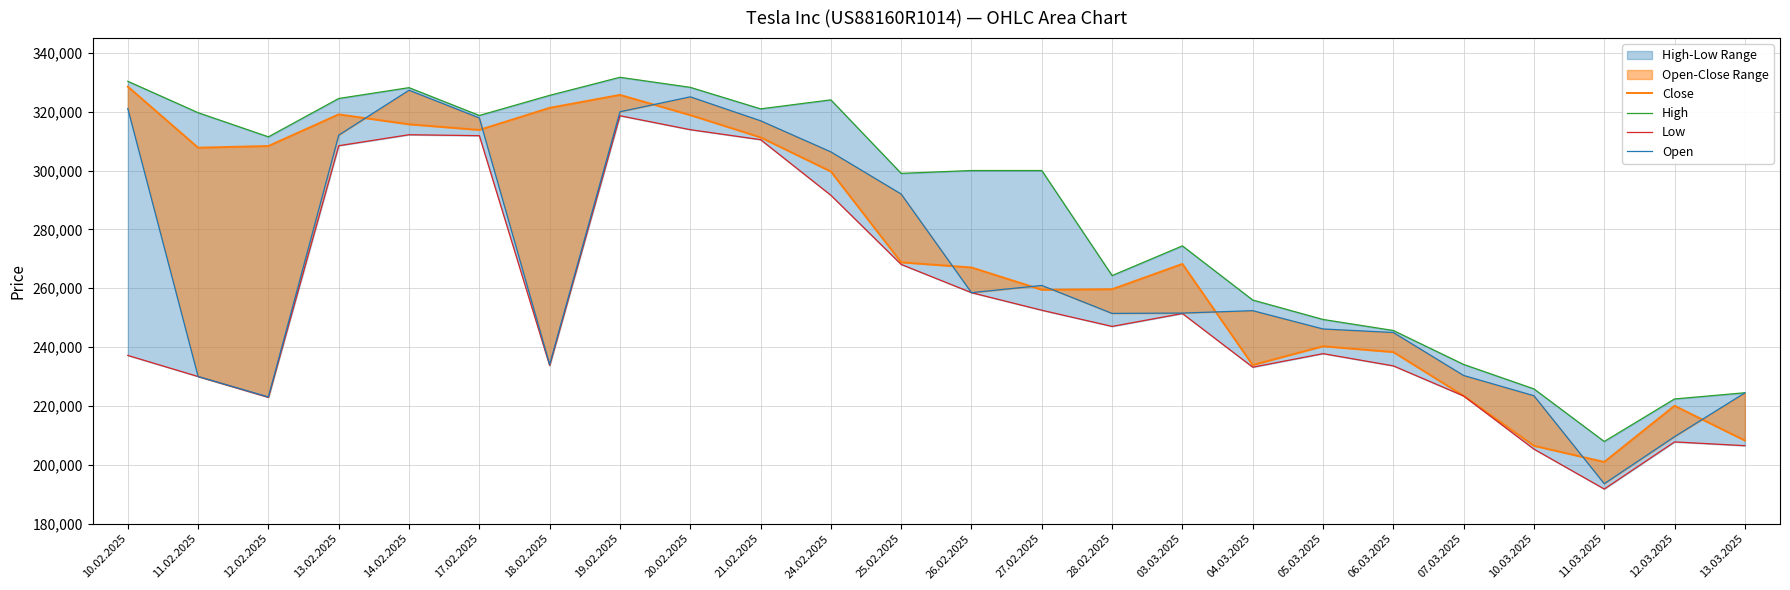

What is the label of the 21st point from the left?

10.03.2025